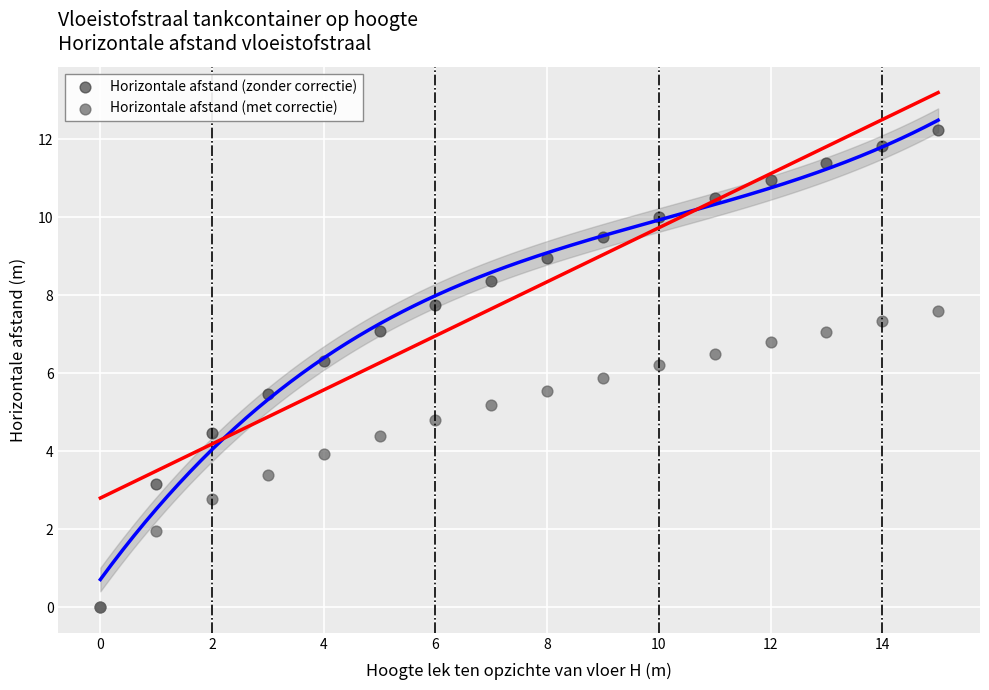

What are all the series names shown in the legend?

Horizontale afstand (zonder correctie), Horizontale afstand (met correctie)